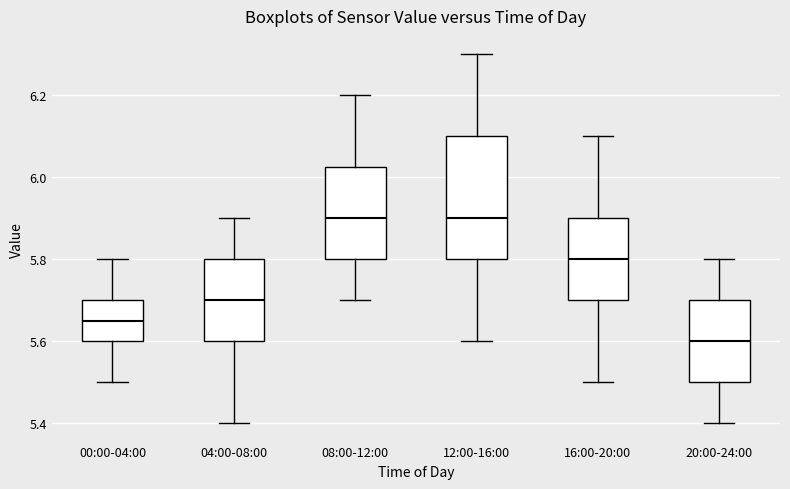

Where is the upper edge of the box for 12:00-16:00 on the y-axis? The values are not printed on the chart, so give them approximately, as read against the axis.

6.10